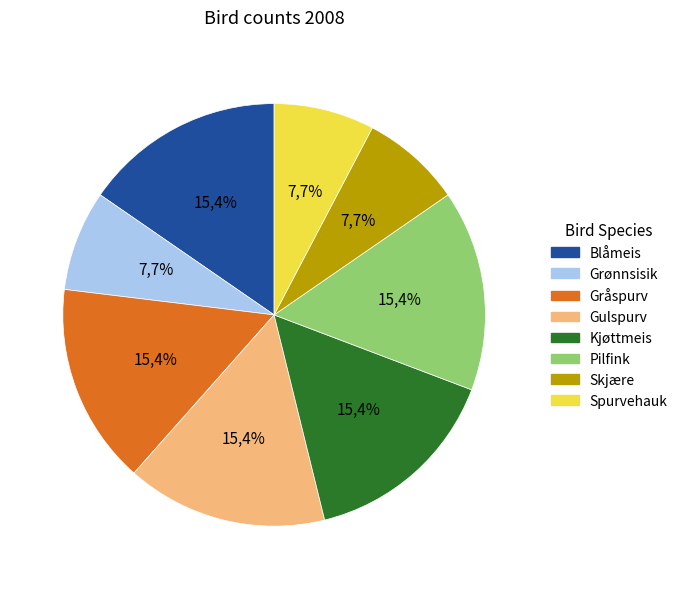

To the nearest percent, what percentage of the pie is Kjøttmeis?

15%